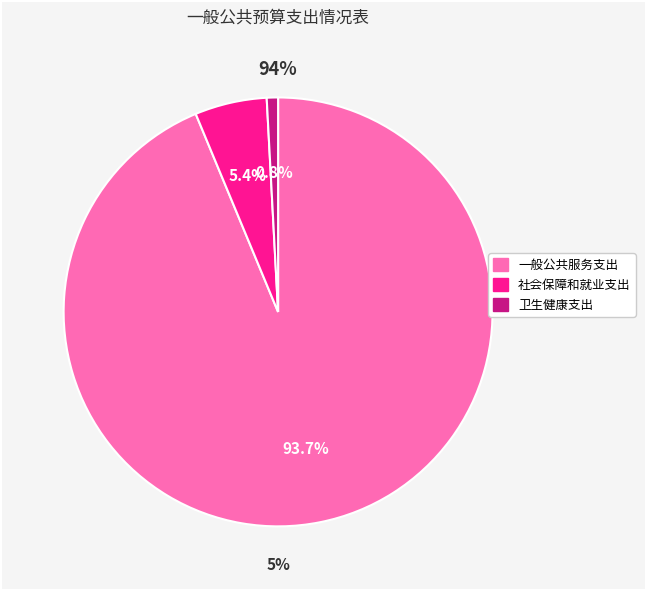

To the nearest percent, what percentage of the pie is 社会保障和就业支出?

5%